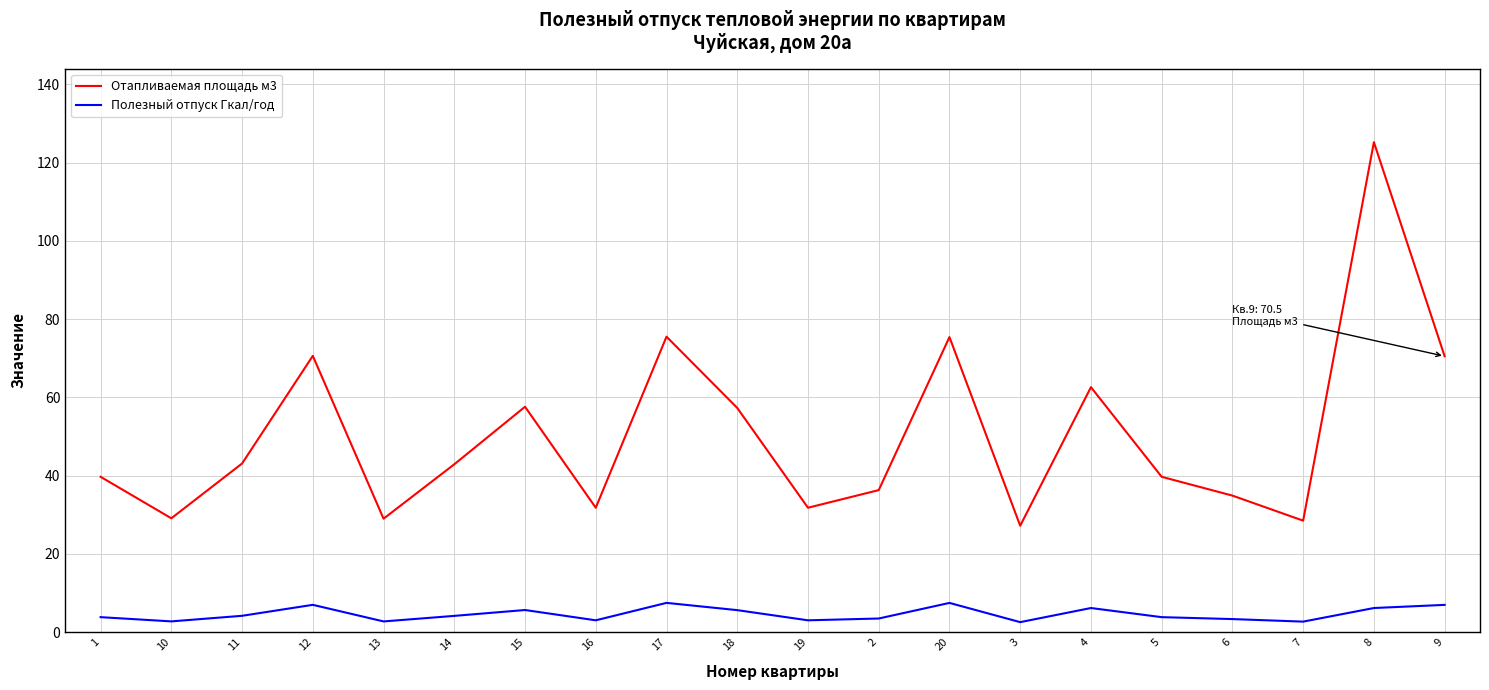

What is the total value across all series at 9?

77.5